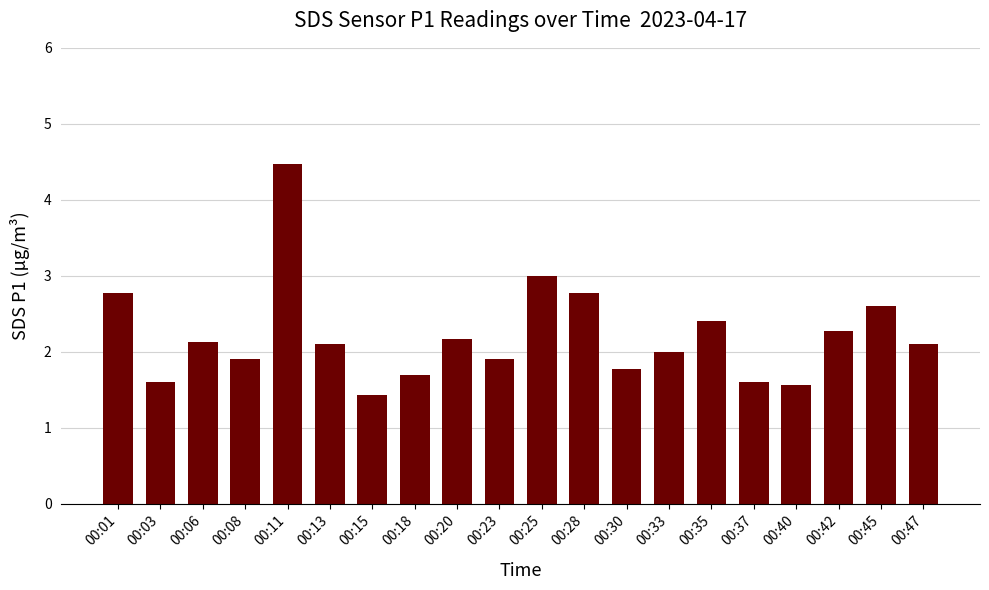

Which label corresponds to the largest value in the chart?

00:11